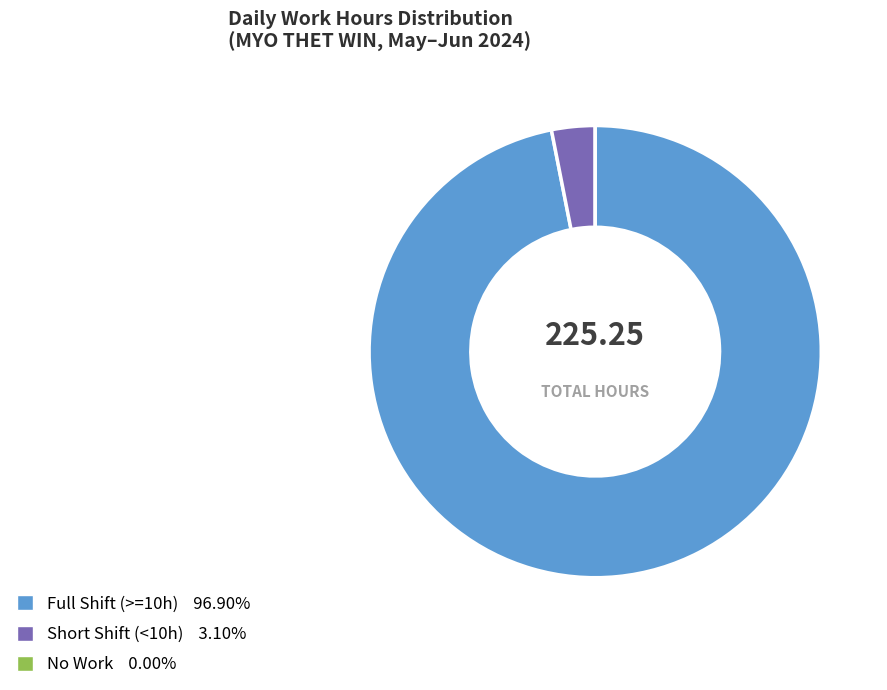

Does any single category account for the majority?

Yes